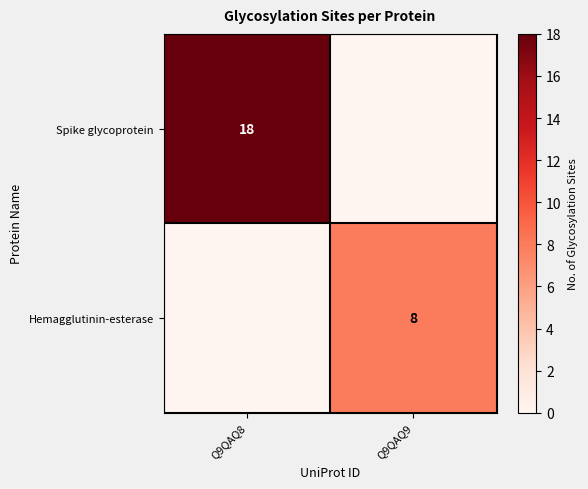

The value of Hemagglutinin-esterase at Q9QAQ9 is 8. True or false?

True